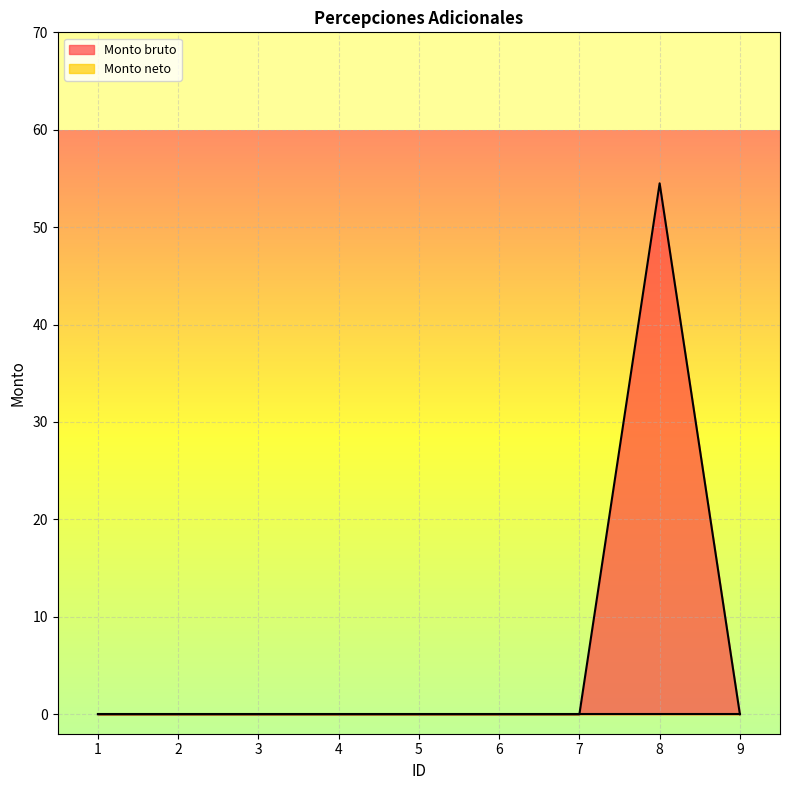

The chart shows a value of 0.0 at 1. True or false?

True